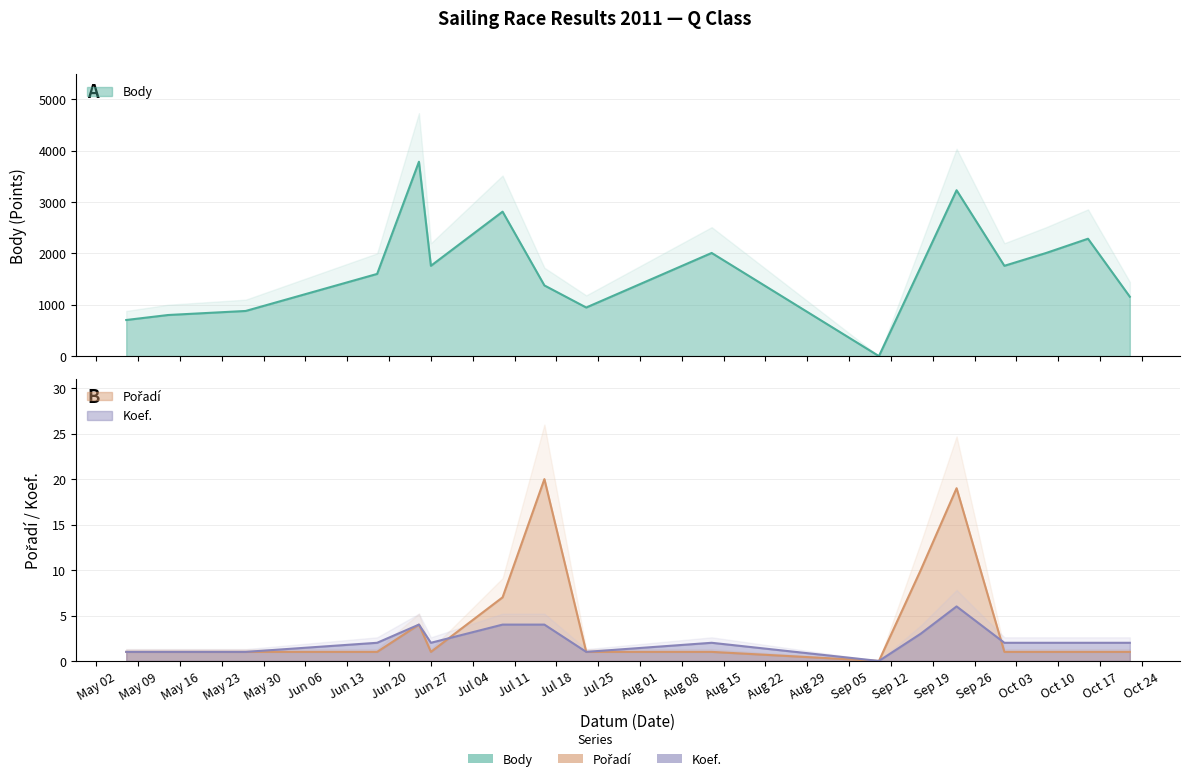

At which label does Pořadí first exceed 1?

2011-06-25